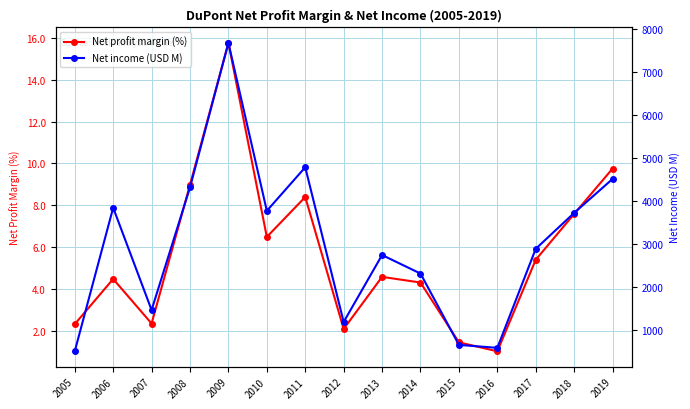

True or false: Net profit margin (%) and Net income (USD M) cross at least once.

False